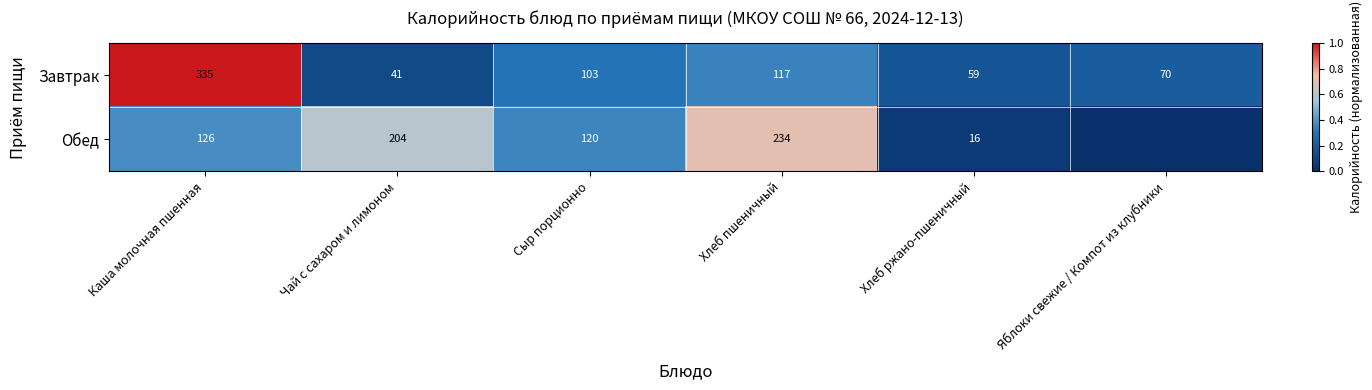

What is the average value of the Завтрак series?

121